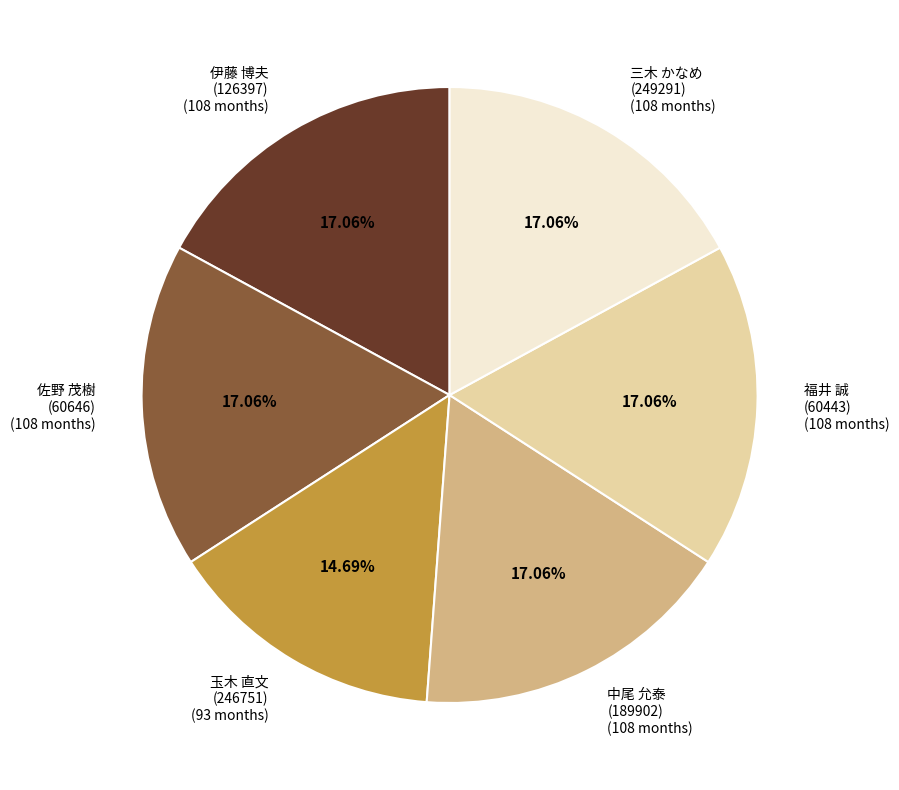

Is the sum of 佐野 茂樹 (60646) and 中尾 允泰 (189902) greater than half?

No